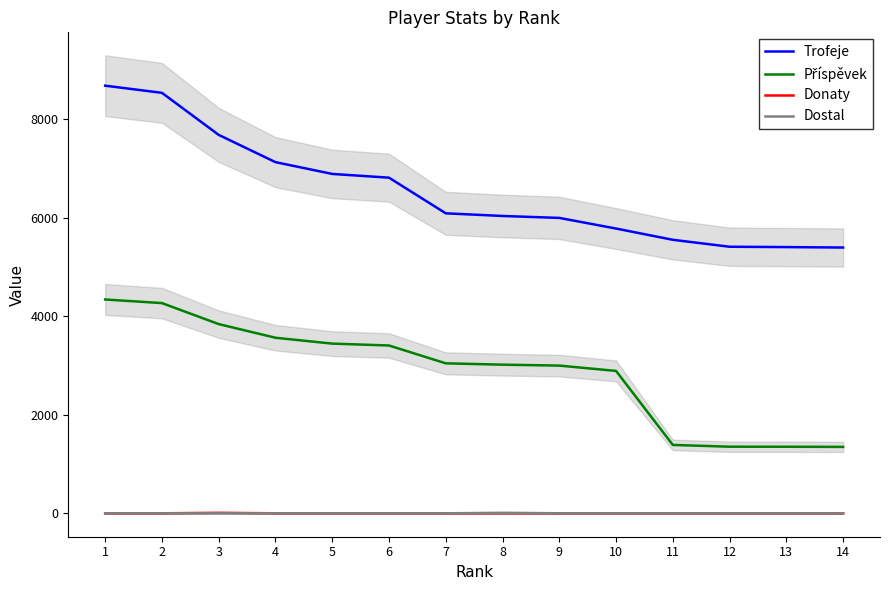

Does the chart have visible grid lines?

No